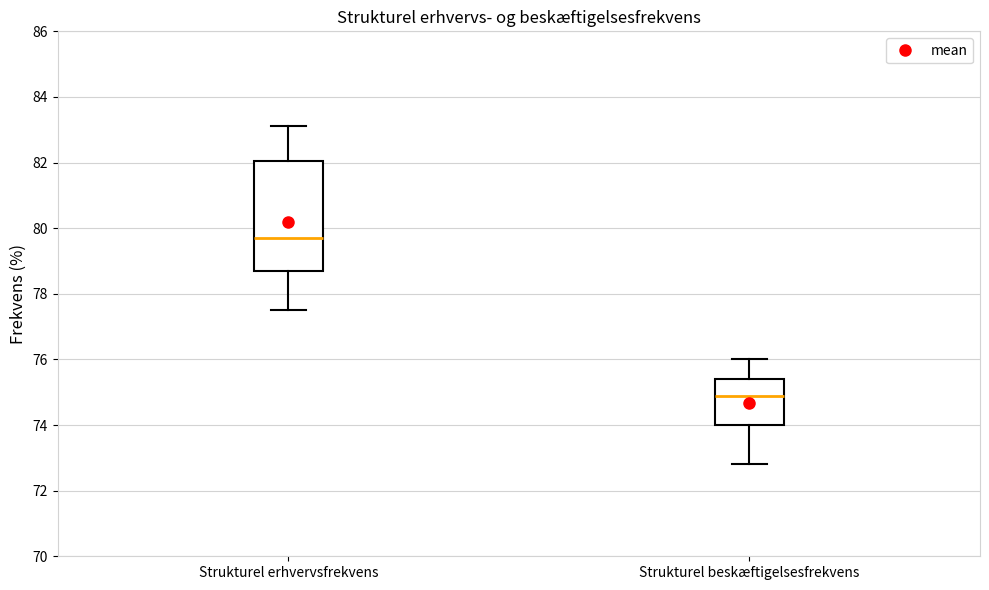

Where is the lower edge of the box for Strukturel beskæftigelsesfrekvens on the y-axis? The values are not printed on the chart, so give them approximately, as read against the axis.

74.0